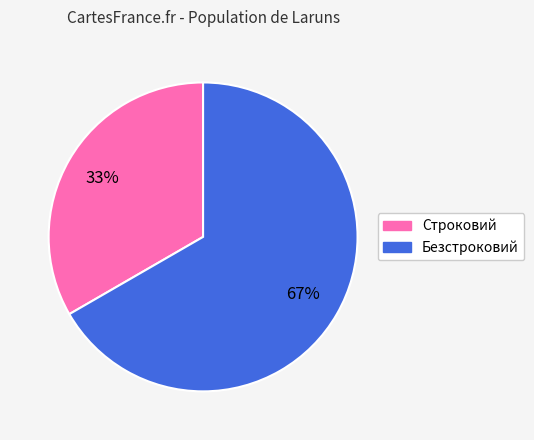

How many segments does this pie chart have?

2